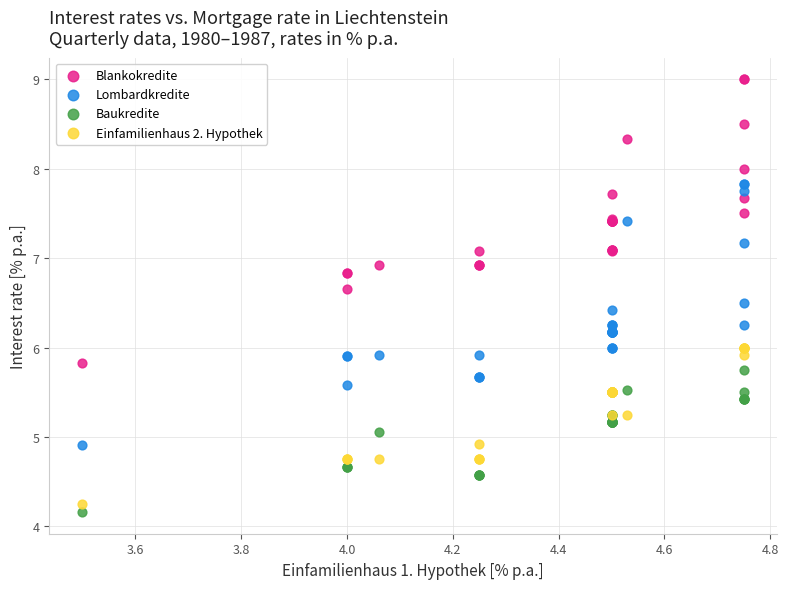

Which series has the widest spread of Y values?

Blankokredite